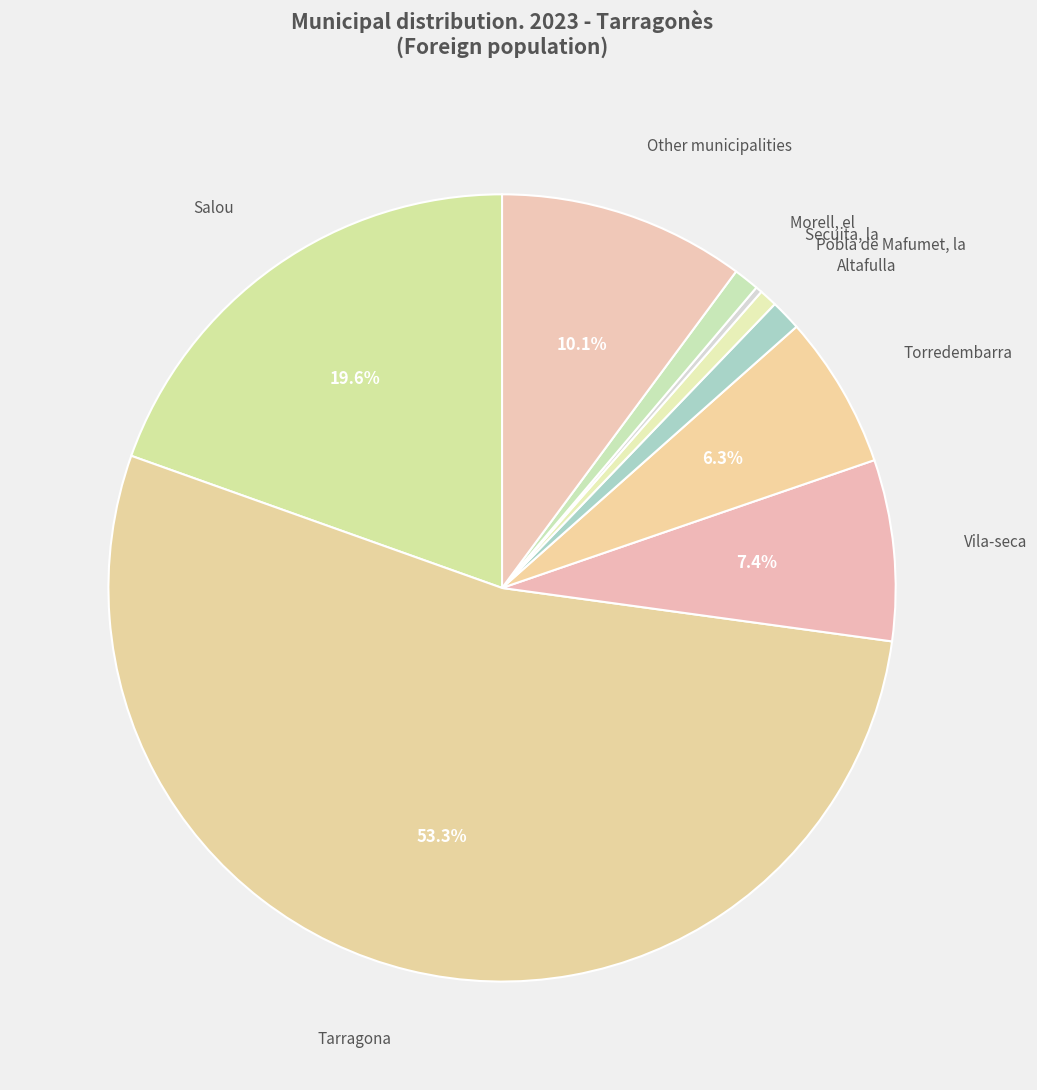

Do Tarragona and Salou together represent more than half of the pie?

Yes